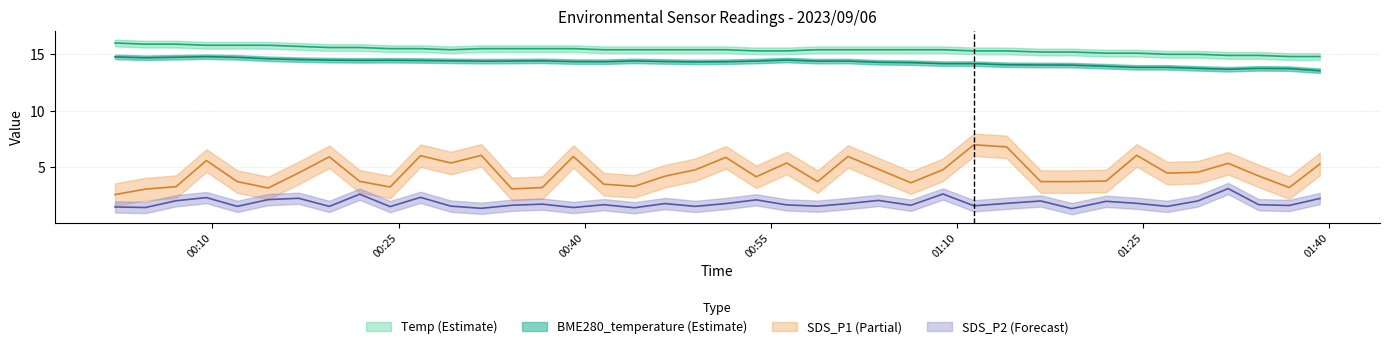

Which has a higher value, 2023/09/06 00:34:08 or 2023/09/06 01:06:17?

2023/09/06 00:34:08